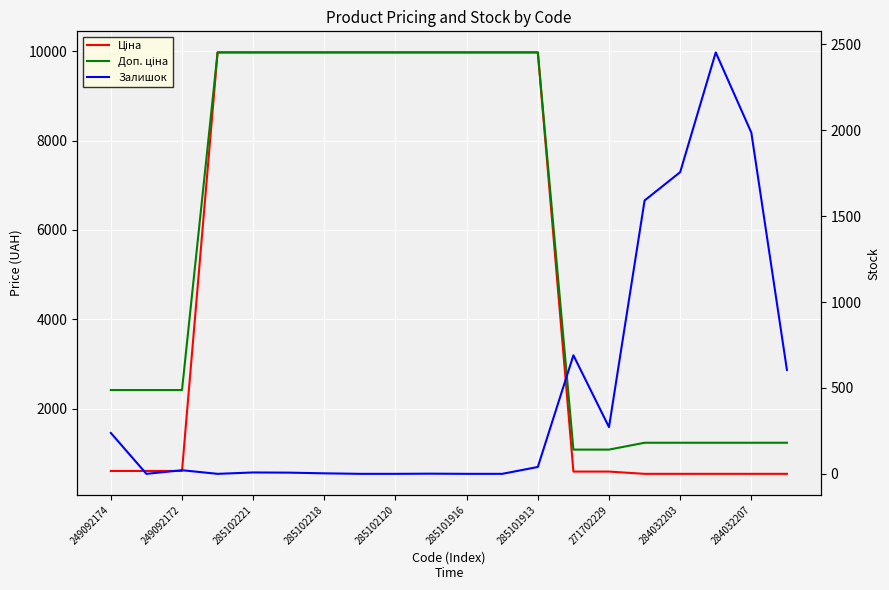

True or false: Доп. ціна has more than 1 interior local peaks.

False